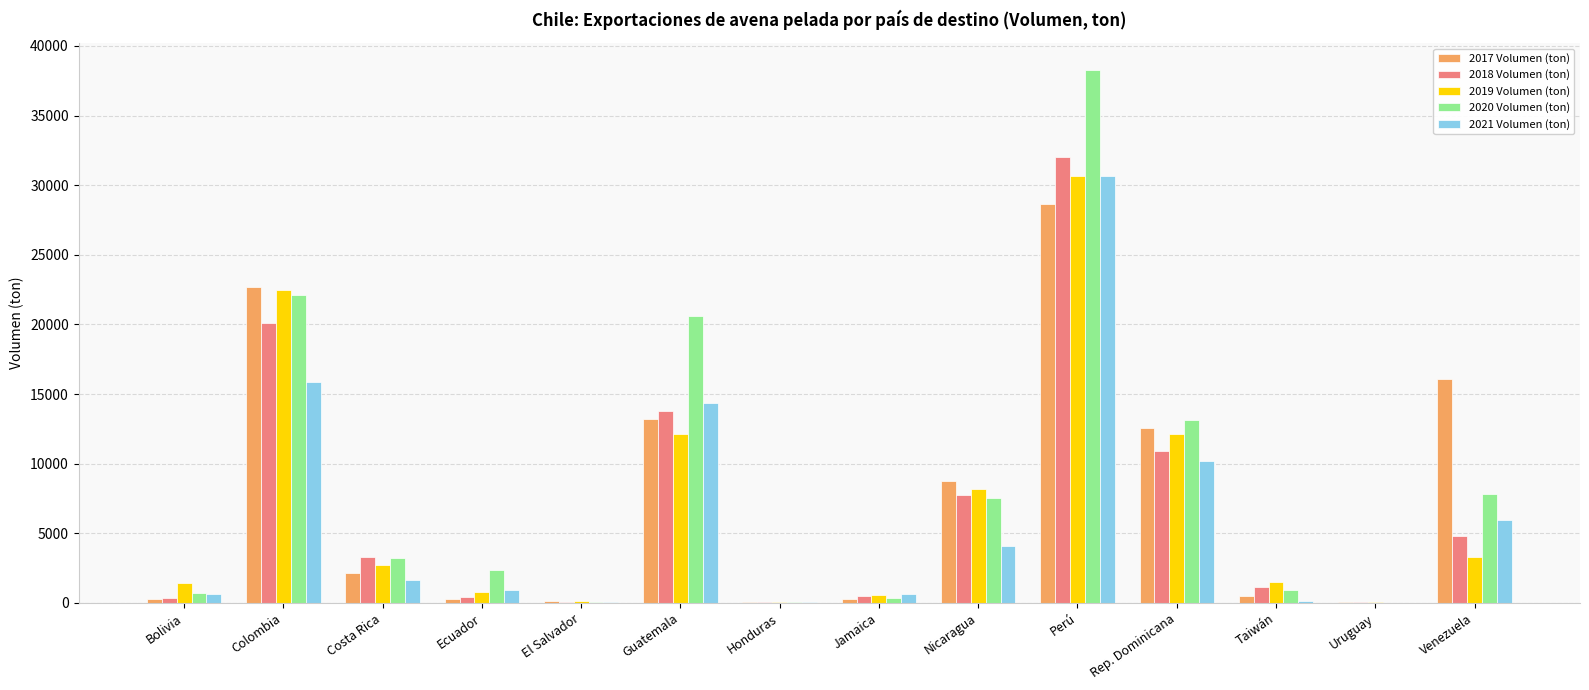

Where is 2017 Volumen (ton) nearest to the value 14348?

Guatemala